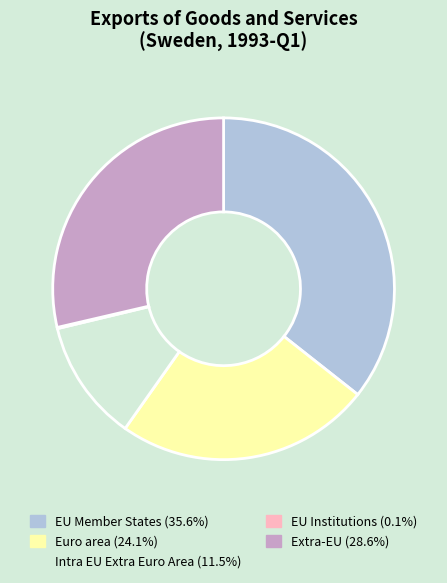

Is the sum of Intra EU Extra Euro Area and EU Member States greater than half?

No